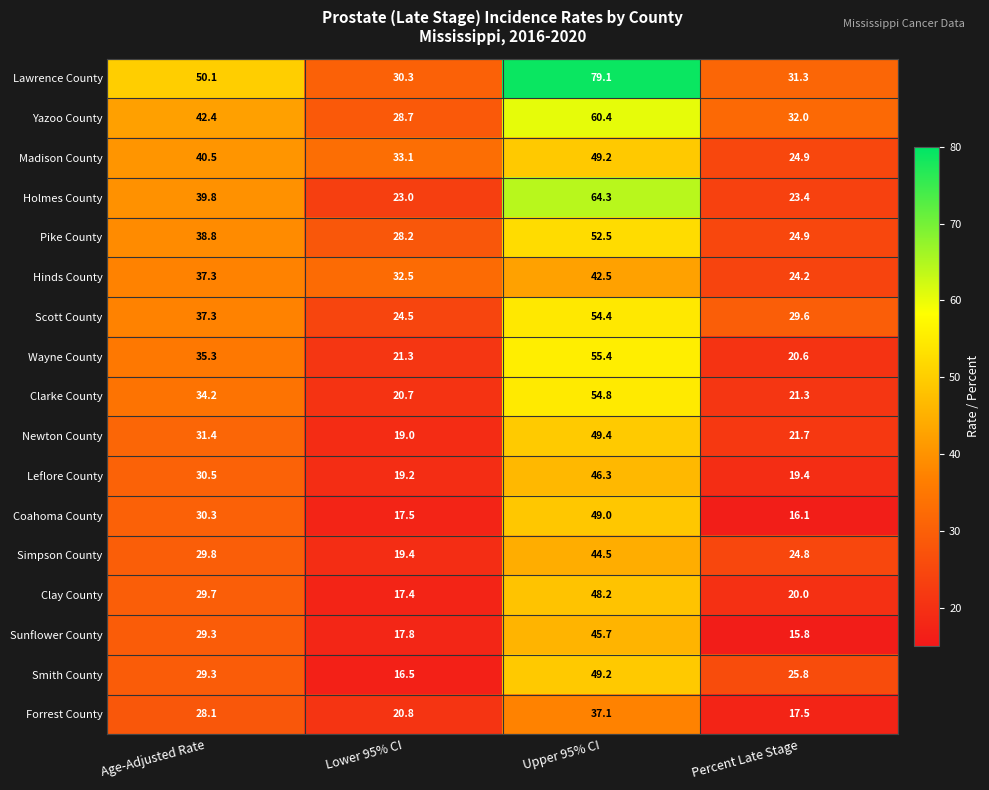

True or false: Lawrence County has a value of 50.1 at Age-Adjusted Rate.

True